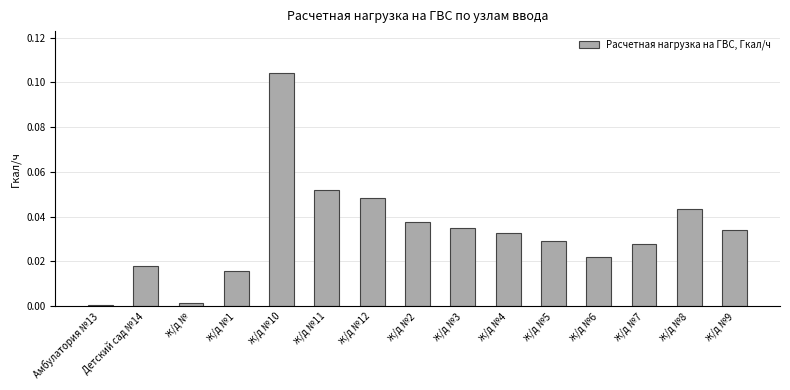

The value at ж/д №11 is 0.0. True or false?

False